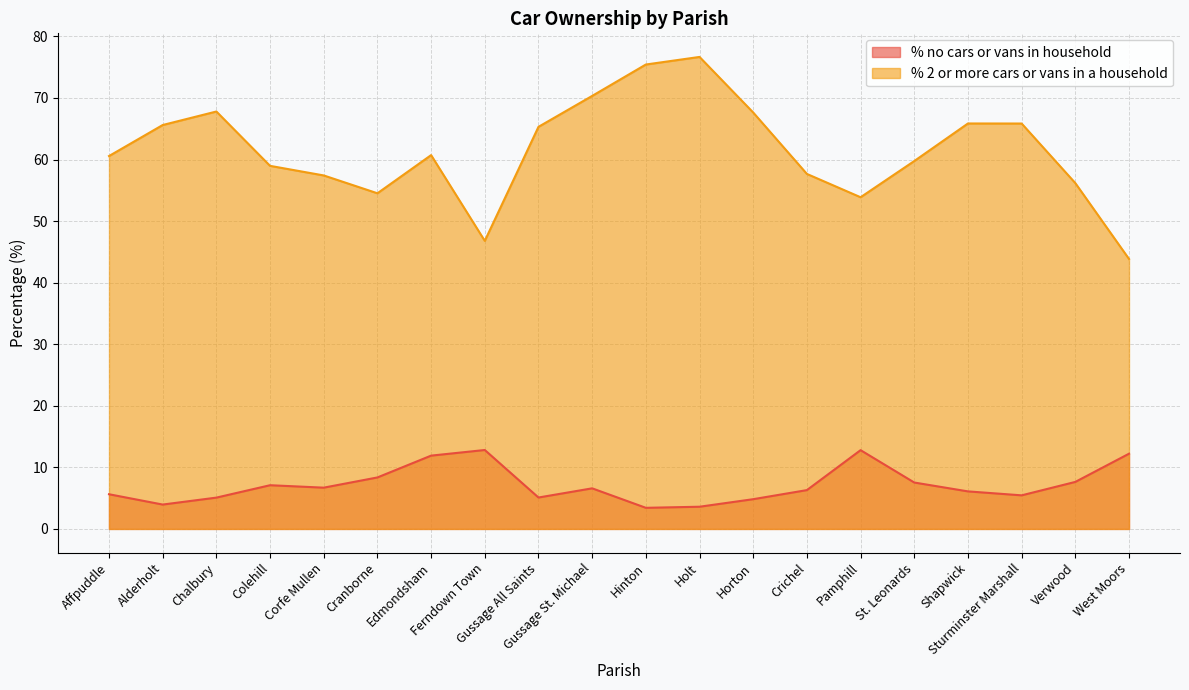

Rank the categories by % 2 or more cars or vans in a household value from lowest to highest.

West Moors, Ferndown Town, Pamphill, Cranborne, Verwood, Corfe Mullen, Crichel, Colehill, St. Leonards, Affpuddle, Edmondsham, Gussage All Saints, Alderholt, Sturminster Marshall, Shapwick, Horton, Chalbury, Gussage St. Michael, Hinton, Holt